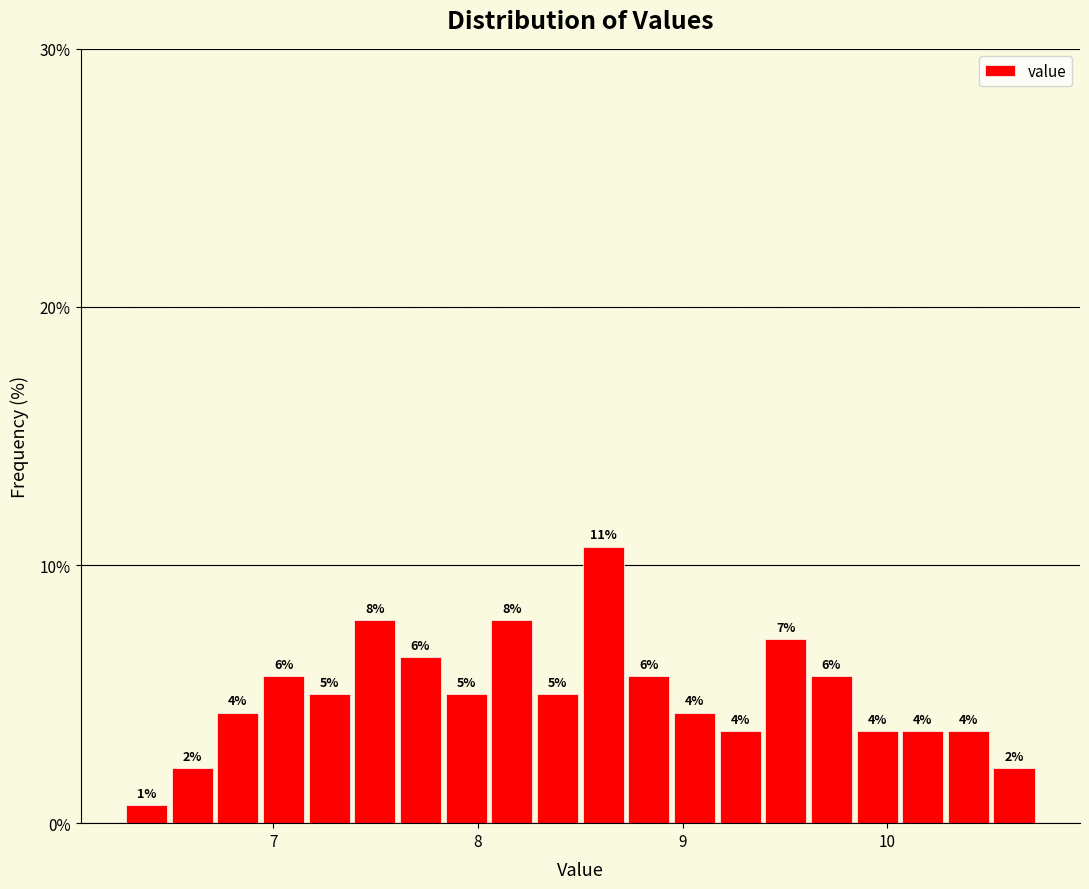

Read against the x-axis, roughly where is the centre of the tallest bar?

8.6